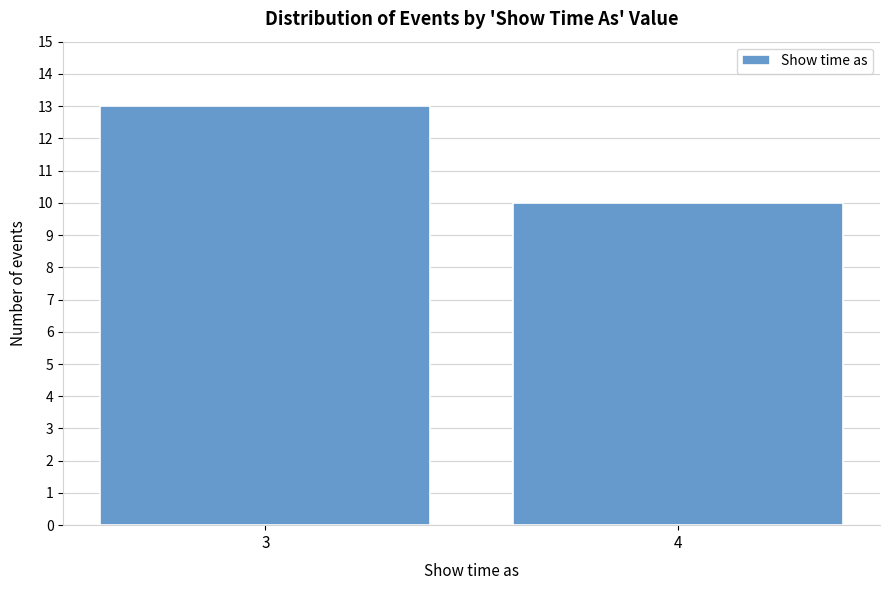

Reading left to right, what are all the values shown in this chart?

13	10